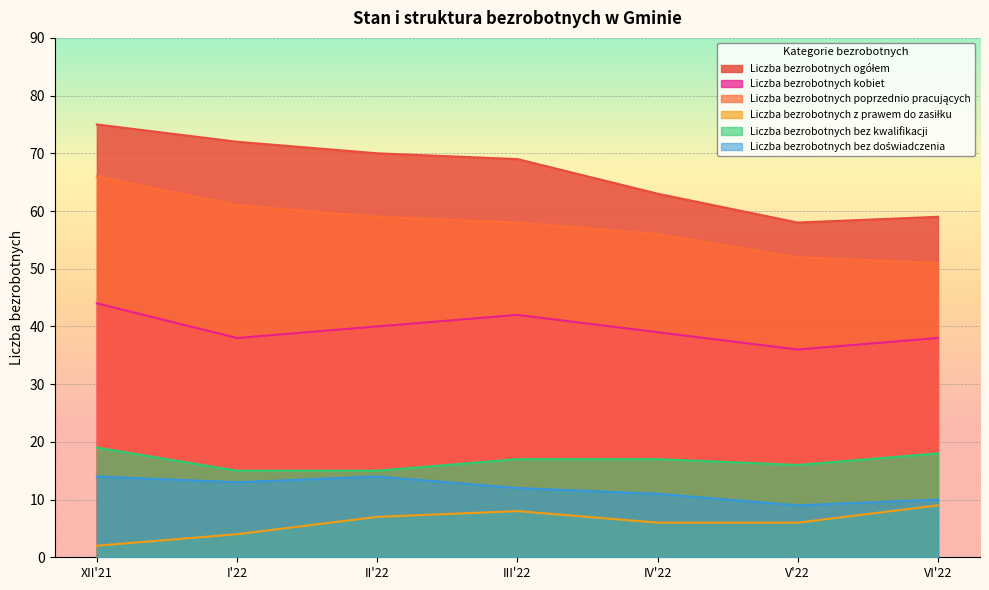

List the labels in order of Liczba bezrobotnych ogółem value, largest first.

XII'21, I'22, II'22, III'22, IV'22, VI'22, V'22